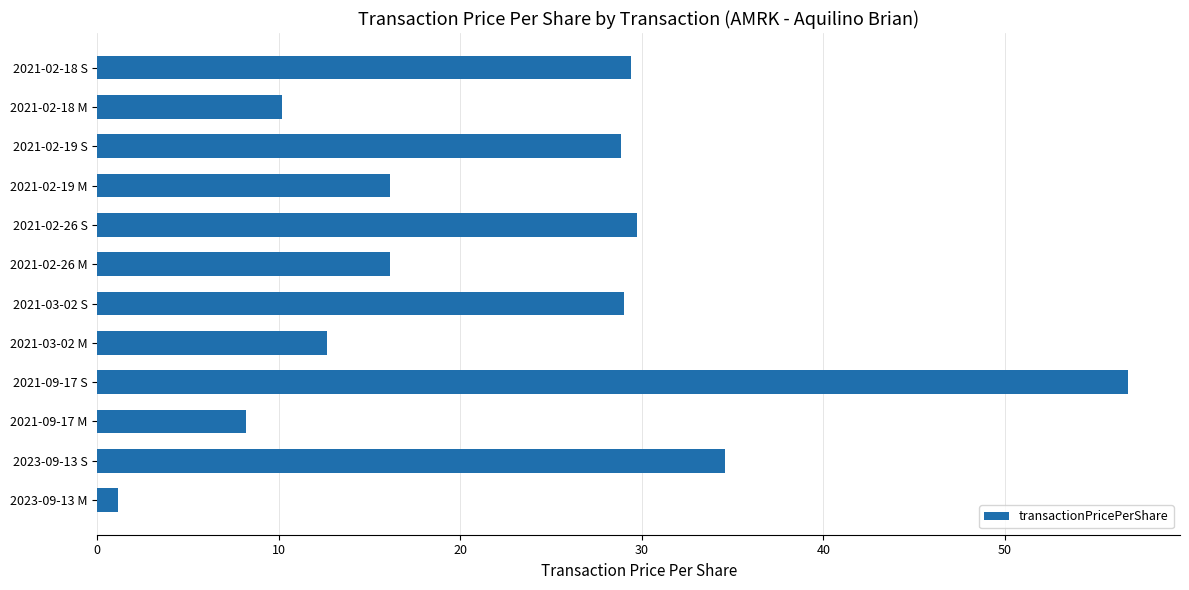

At which category does the chart reach its minimum across all series?

2023-09-13 M